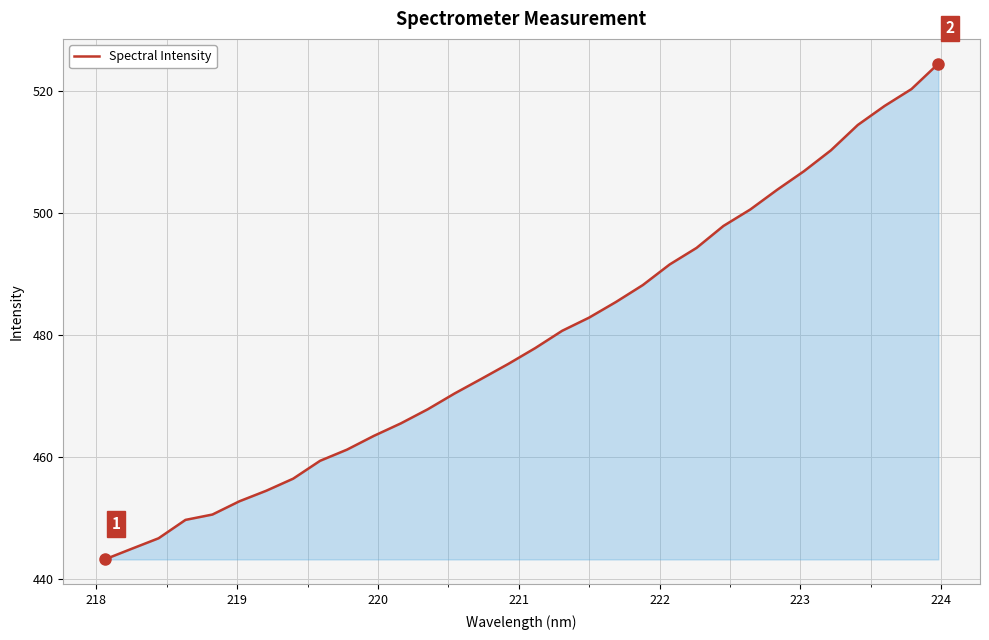

What is the greatest value displayed?

524.6